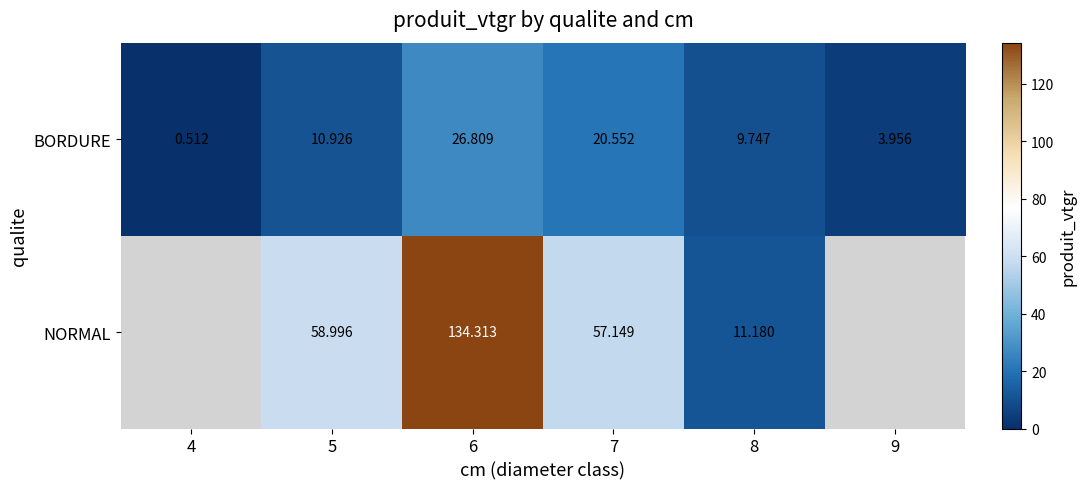

Between 5 and 8, which series saw the biggest shift?

NORMAL